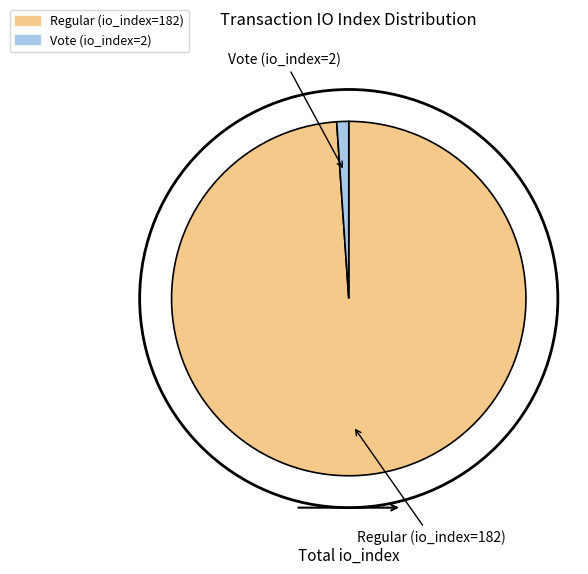

How many slices are in this pie chart?

2